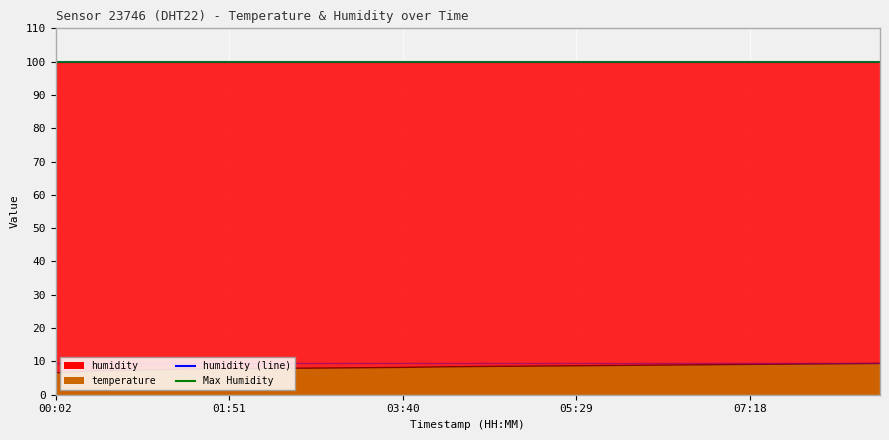

What is the difference between the maximum and minimum values in the temperature (line) series?

2.8